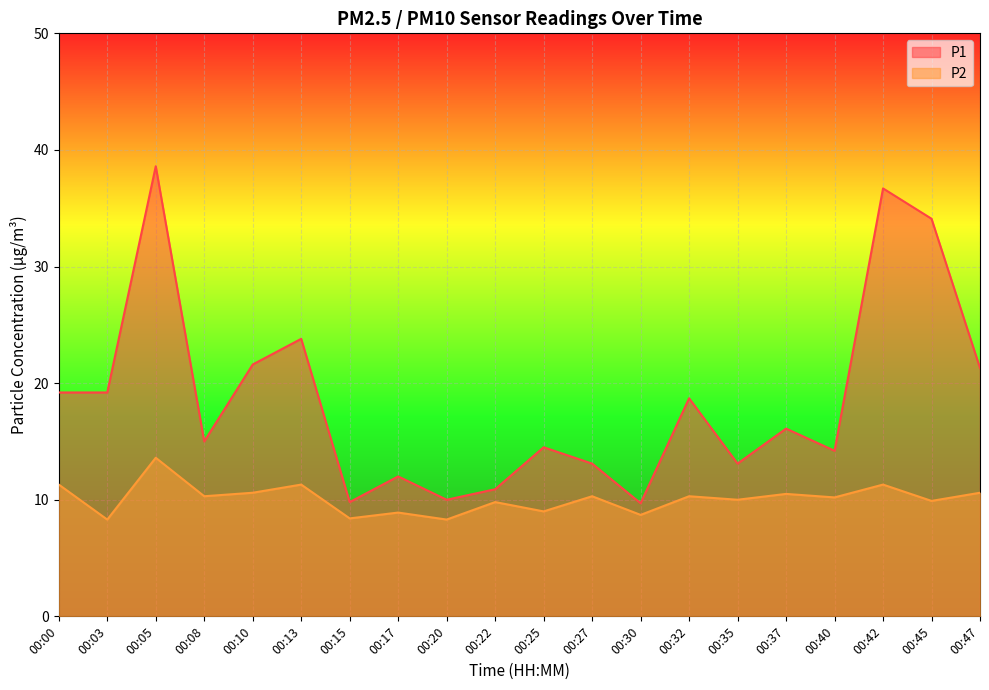

Which category has the lowest value in the P1 series?

00:30